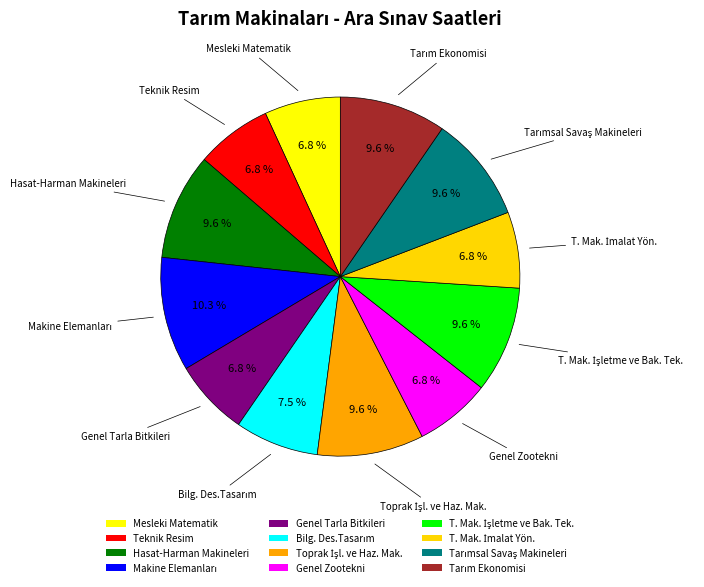

To the nearest percent, what percentage of the pie is Hasat-Harman Makineleri?

10%